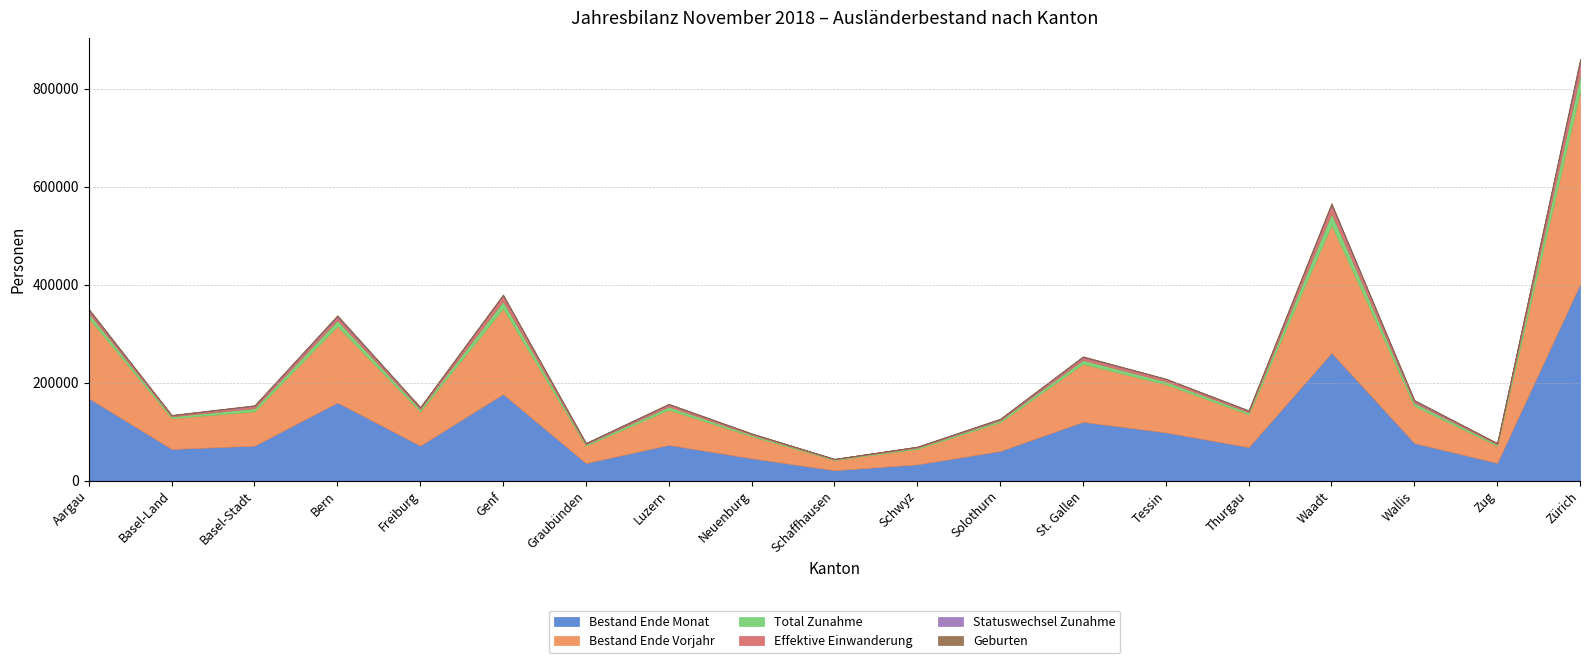

At which category does Bestand Ende Vorjahr reach its first local peak?

Bern